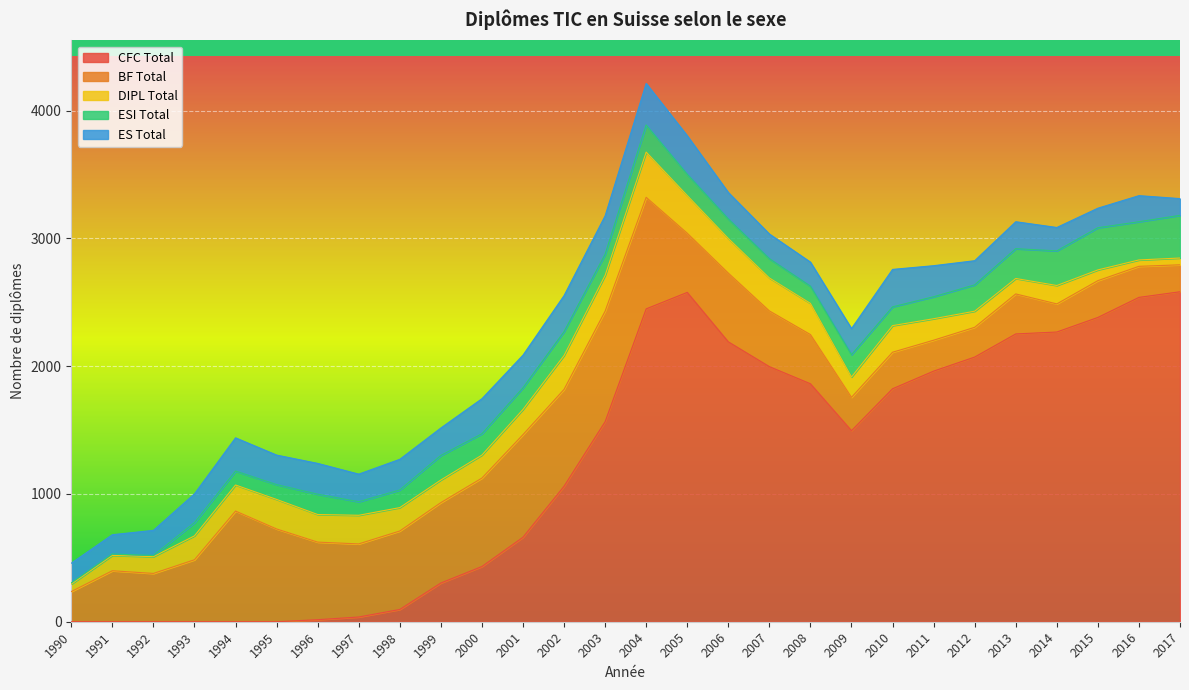

What is the sum of the ES Total values at 2007 and 2000?

467